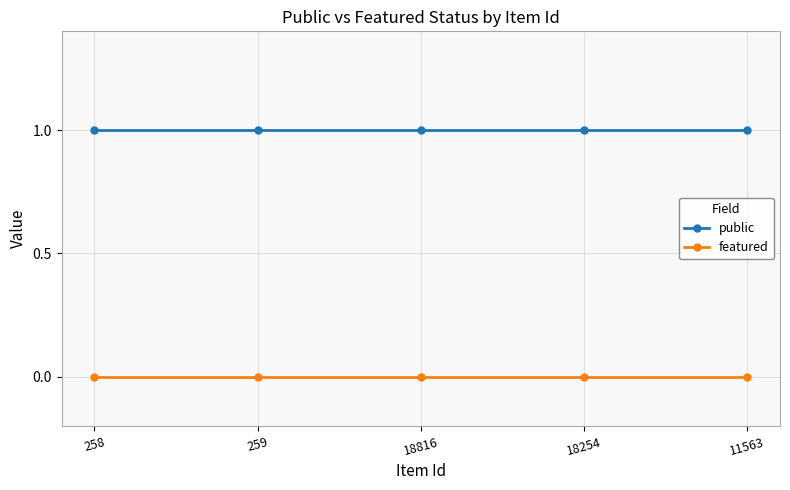

What is the total value across all series at 18816?

1